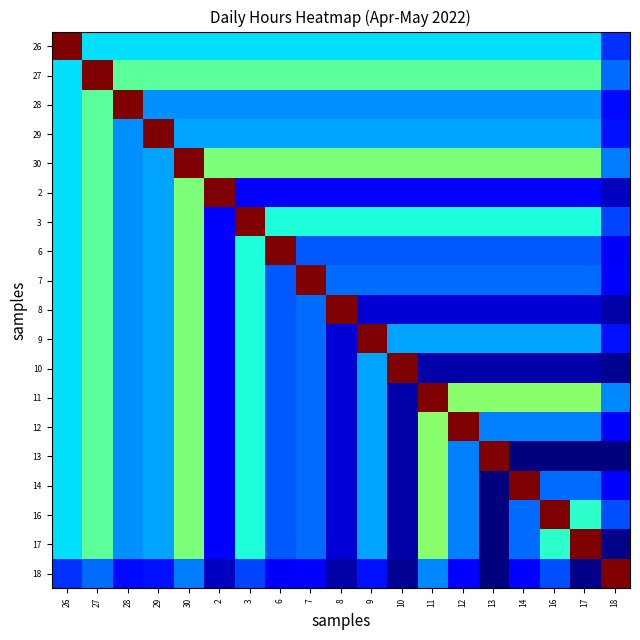

At which category is the sum across all series the highest?

30